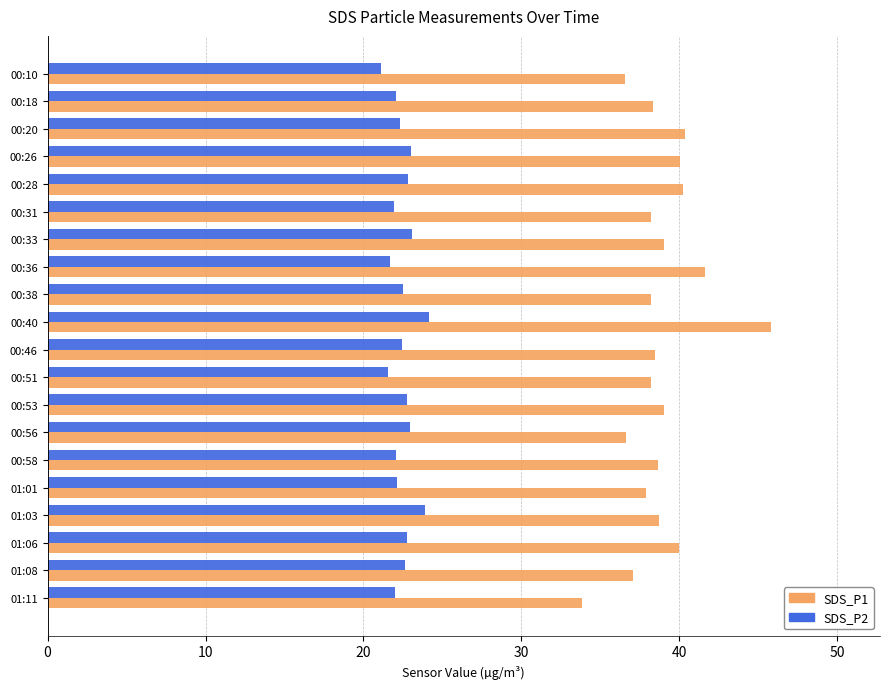

What is the smallest value displayed?

21.1